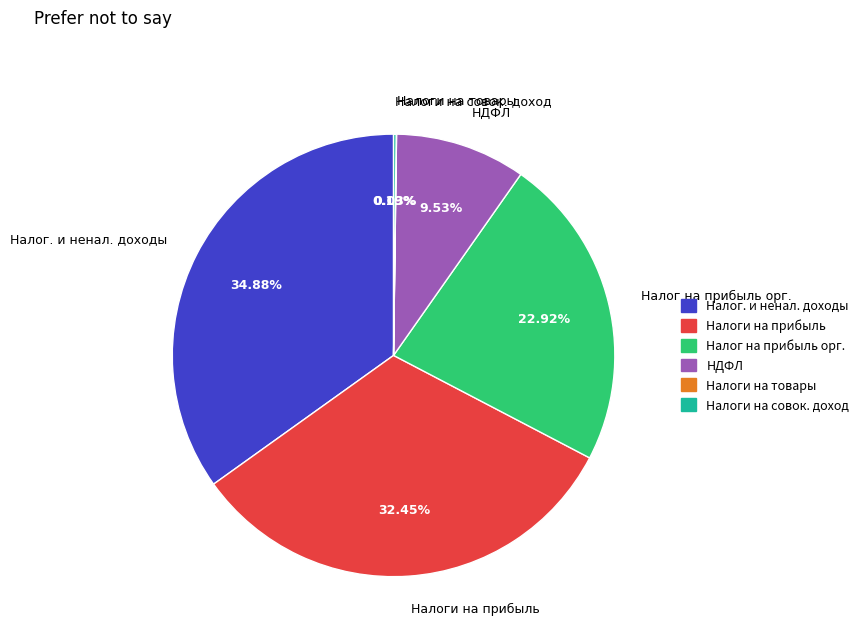

Combined, do Налоги на прибыль and Налог на прибыль орг. account for over 50%?

Yes